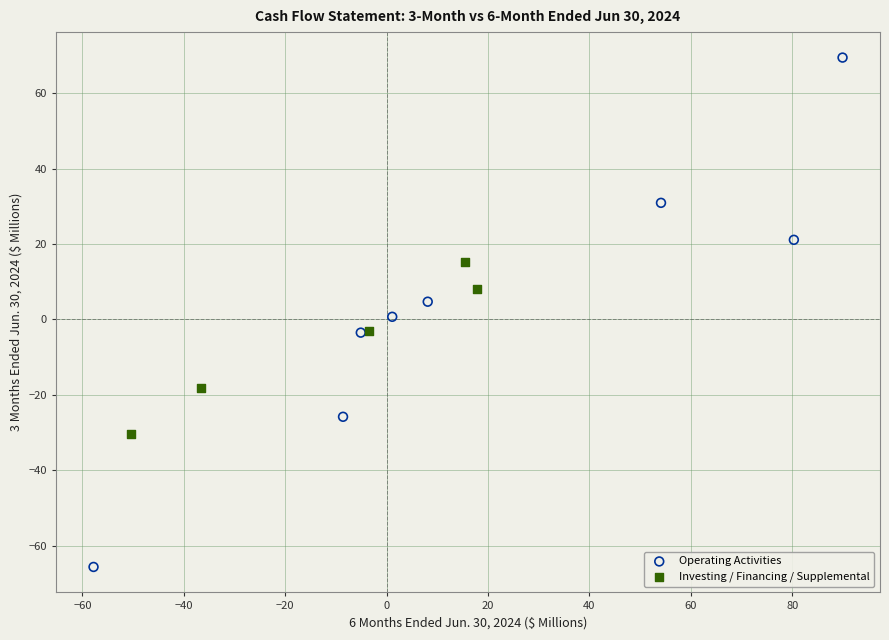

Which series has the widest spread of Y values?

Operating Activities